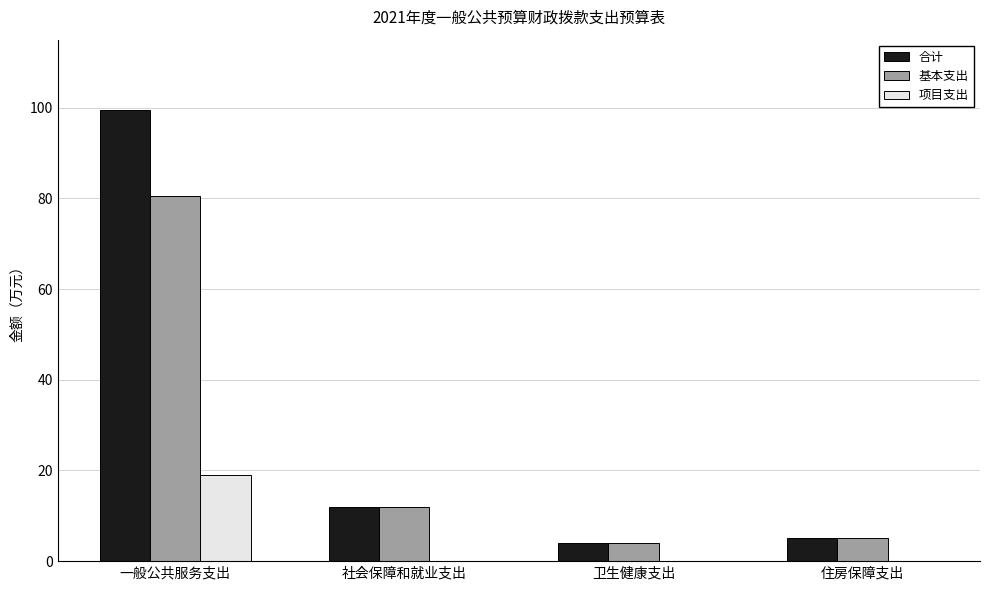

Which series has the largest total across all categories?

合计